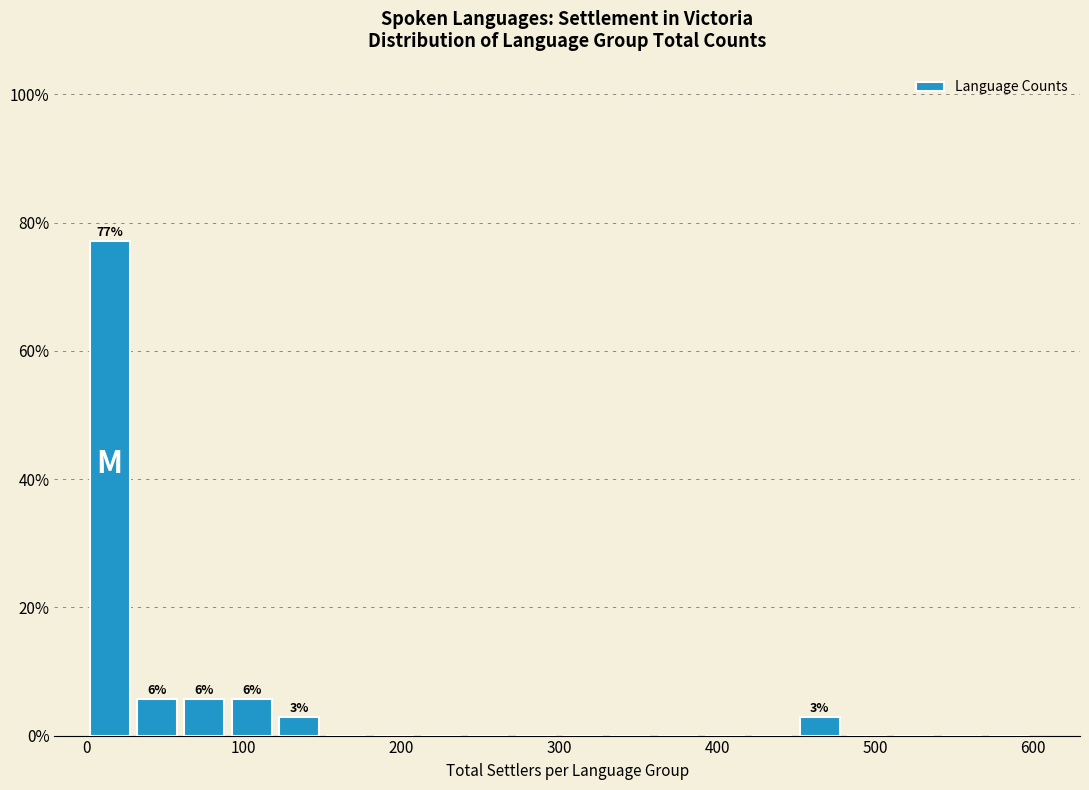

Read against the x-axis, roughly where is the centre of the tallest bar?

20